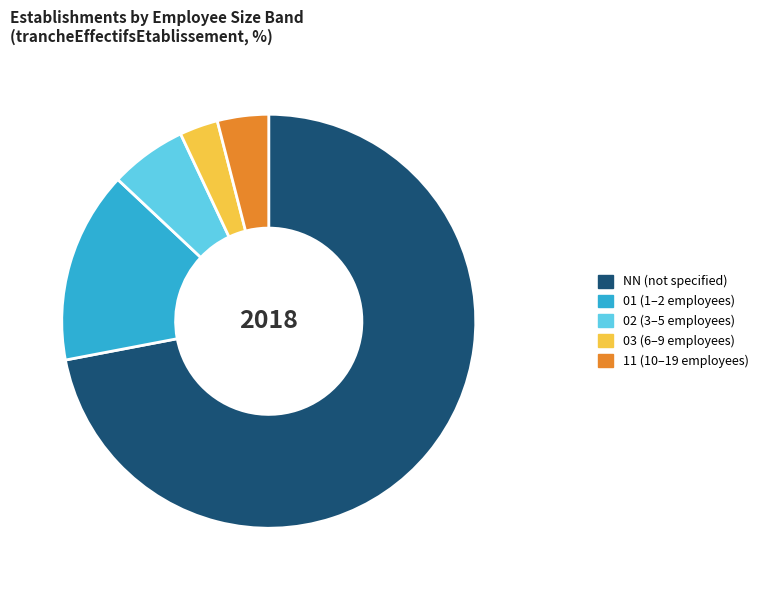

How many segments does this pie chart have?

5